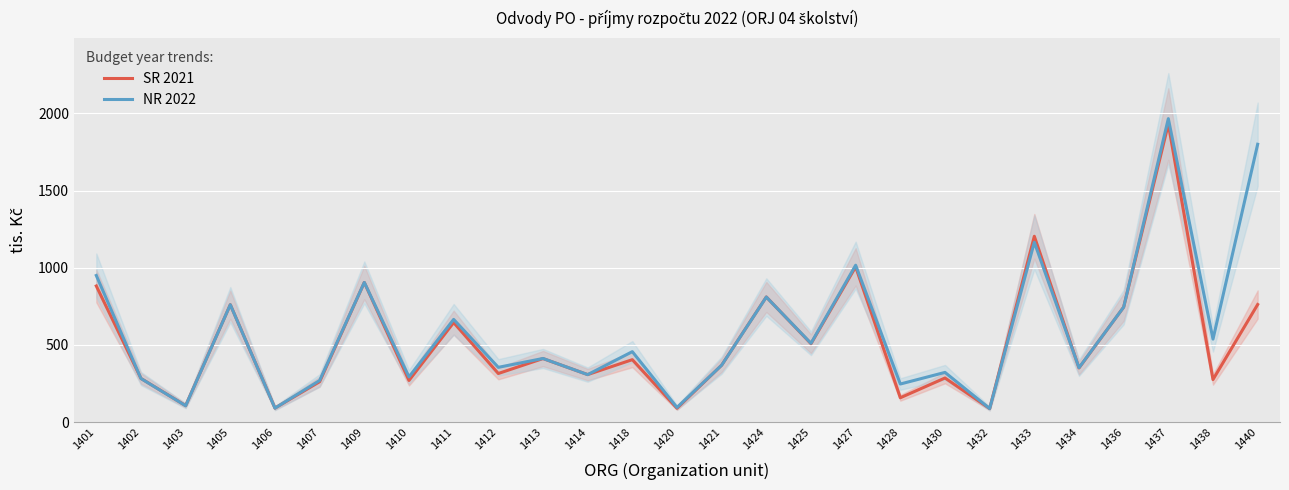

At which category does SR 2021 reach its first local valley?

1403